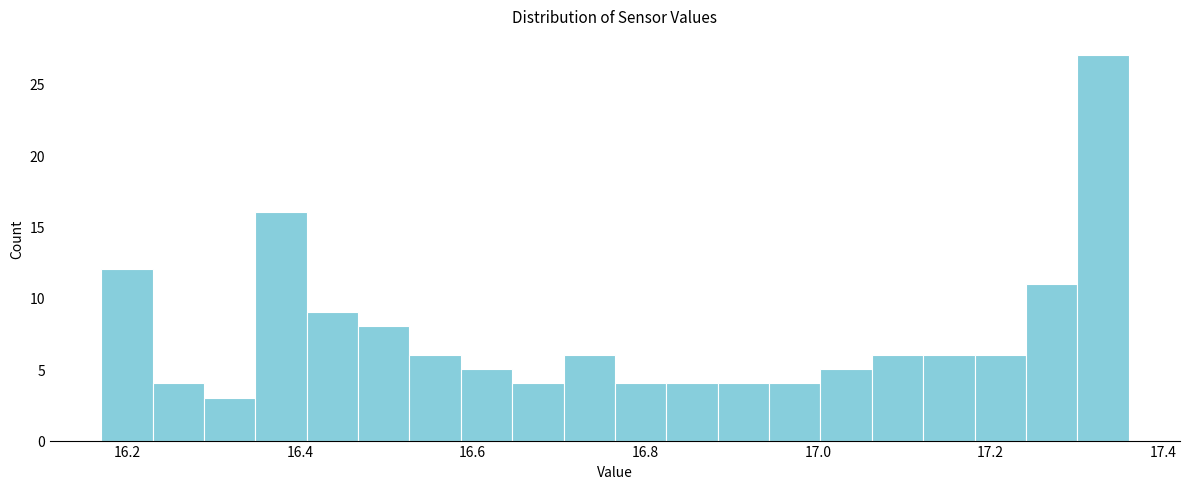

Read against the x-axis, roughly where is the centre of the tallest bar?

17.34